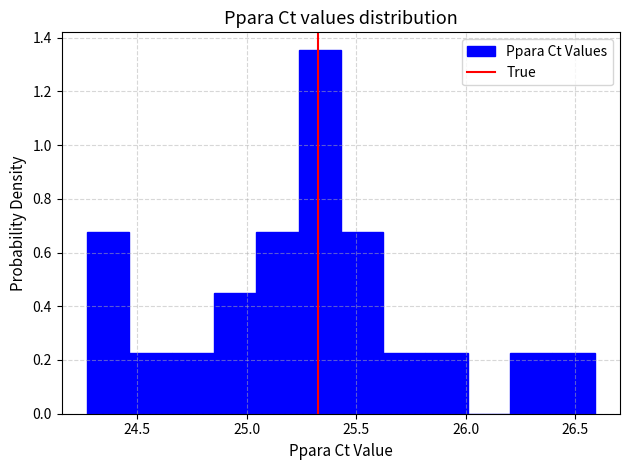

Around what value on the x-axis is the tallest bar? Give the approximate position of its centre, as read against the axis.

25.35